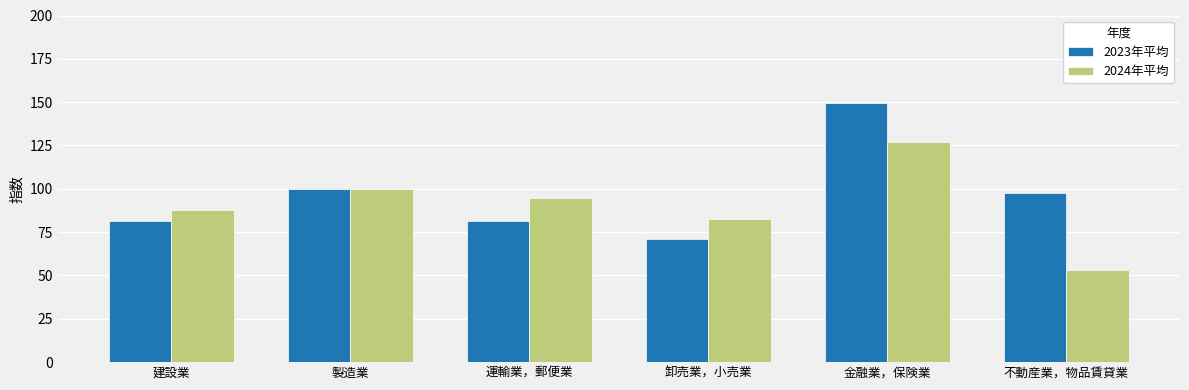

List the labels in order of 2024年平均 value, smallest first.

不動産業，物品賃貸業, 卸売業，小売業, 建設業, 運輸業，郵便業, 製造業, 金融業，保険業